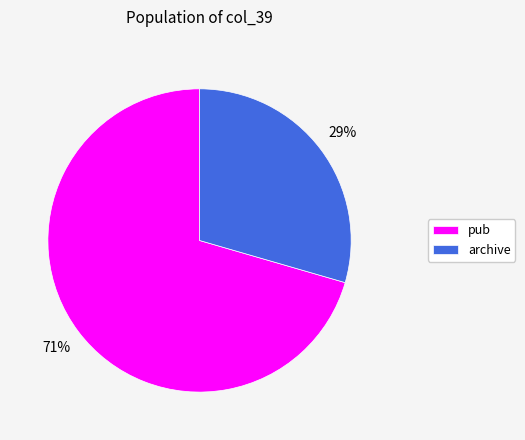

How many segments does this pie chart have?

2